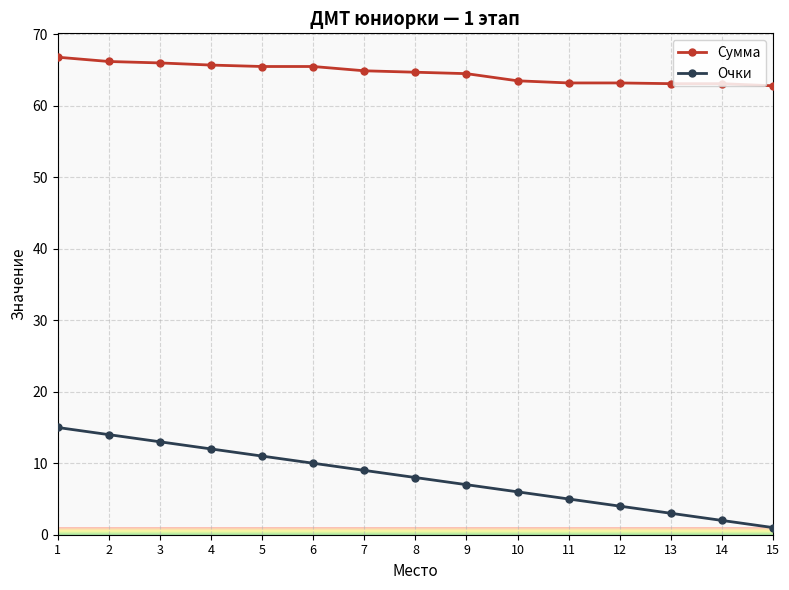

What is the difference between the second highest and minimum values in the Очки series?

13.0